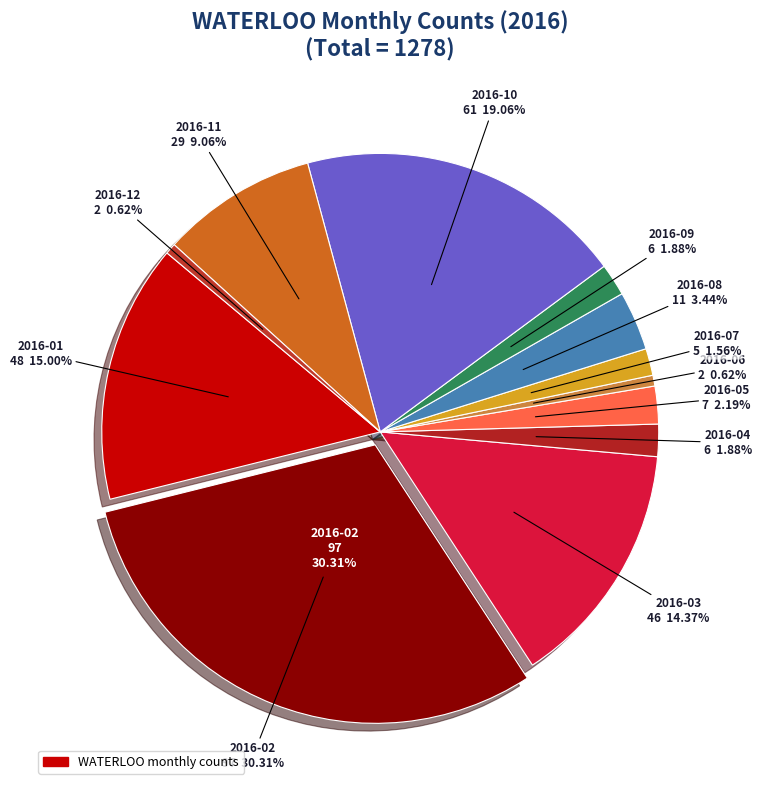

How much of the chart is everything except 2016-04?

98.1%